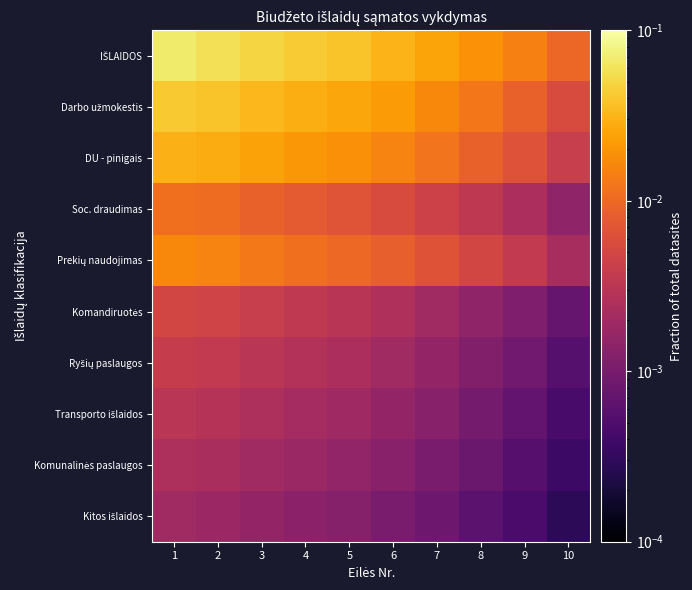

Rank the series by their maximum value, from highest to lowest.

IŠLAIDOS, Darbo užmokestis, DU - pinigais, Prekių naudojimas, Soc. draudimas, Komandiruotės, Ryšių paslaugos, Transporto išlaidos, Komunalinės paslaugos, Kitos išlaidos